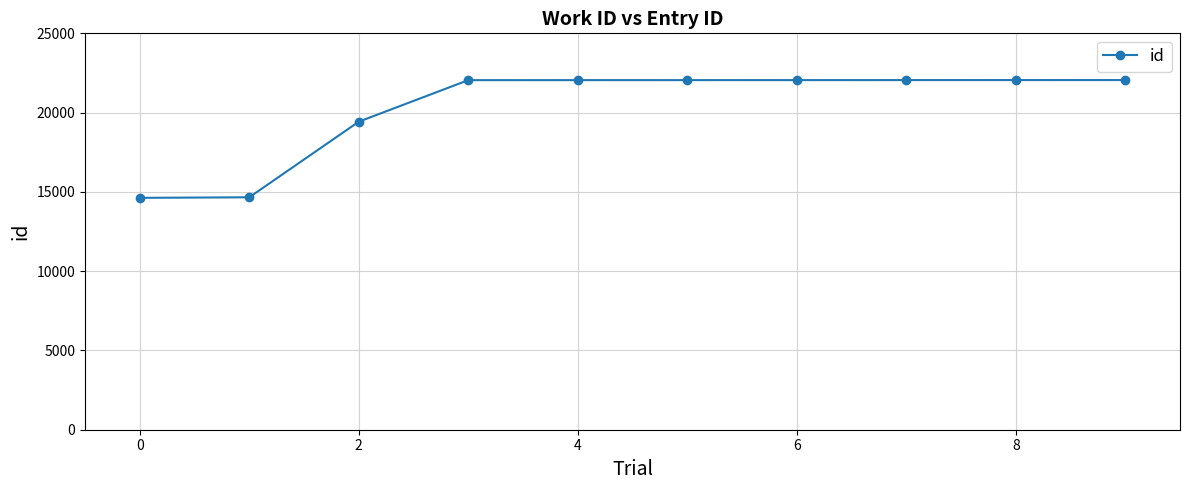

What is the greatest value displayed?

22053